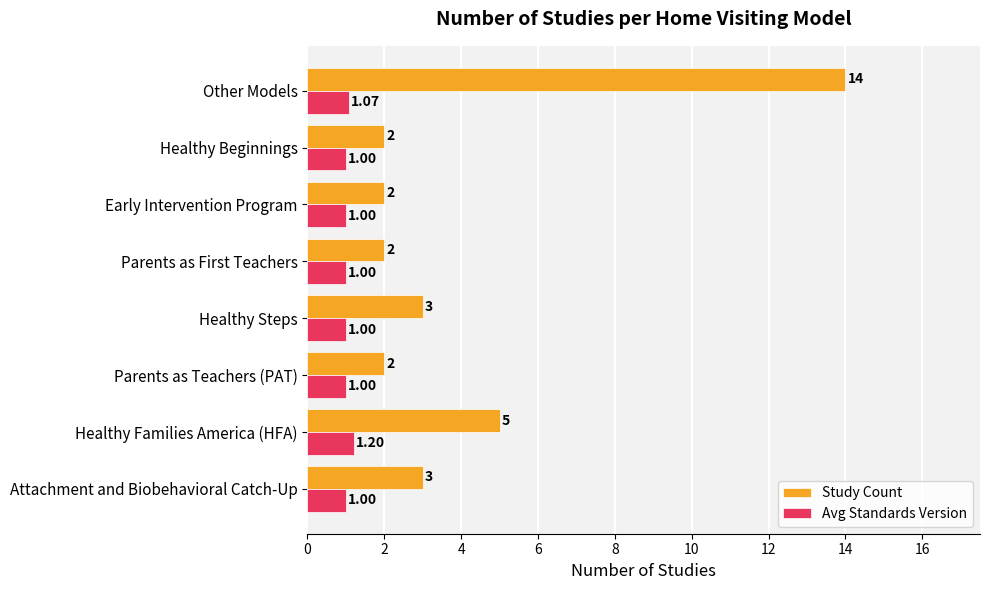

Between Healthy Families America (HFA) and Parents as First Teachers, which series saw the biggest shift?

Study Count